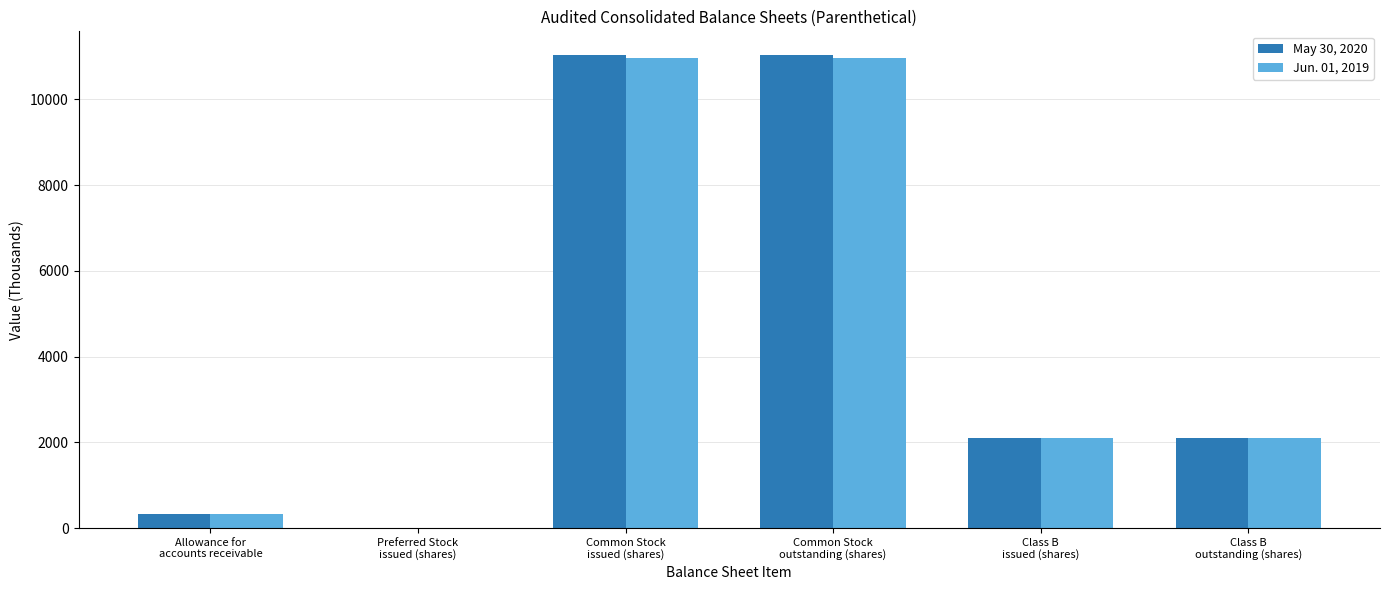

How many groups of bars are there?

6